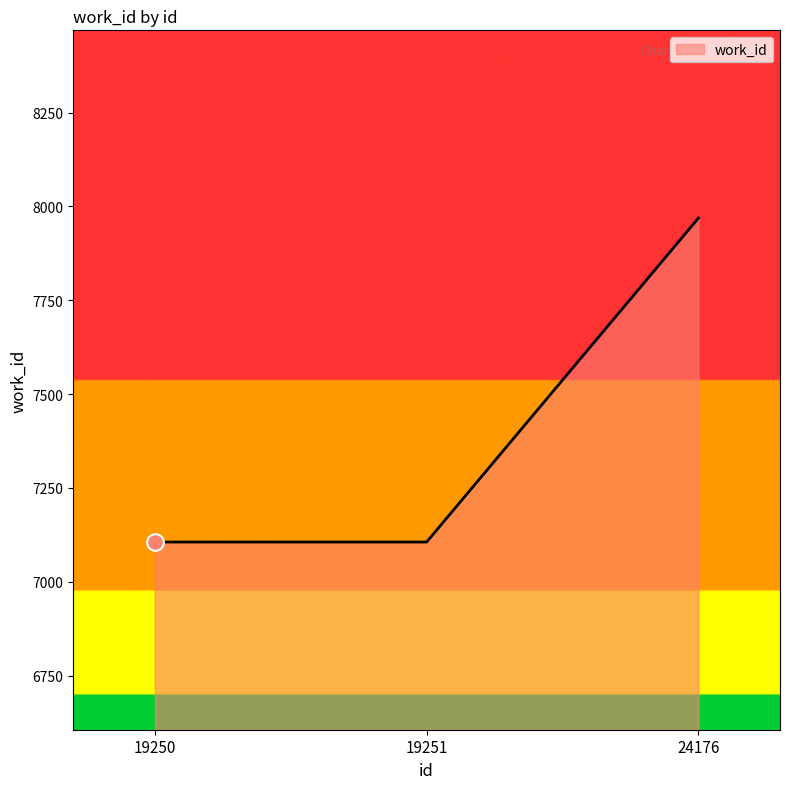

Read the value at 24176.

7969